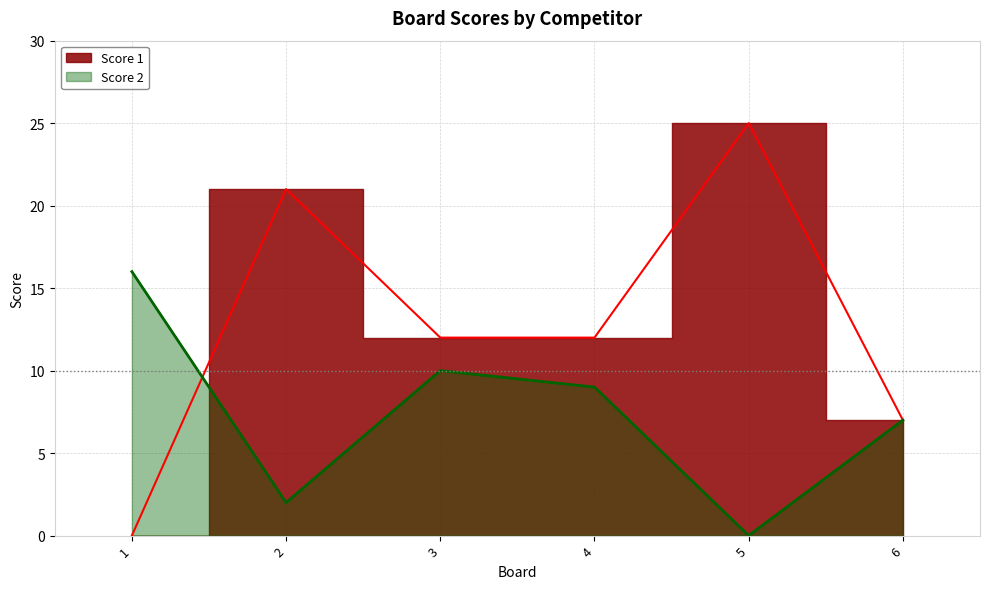

What is the sum of the Score 2 values at 1 and 2?

18